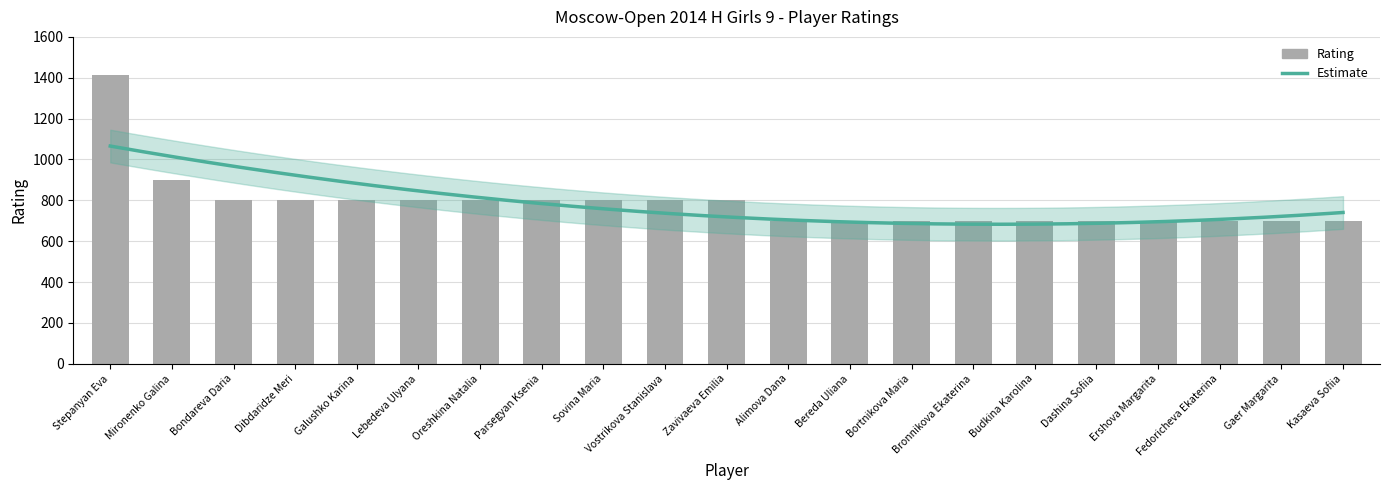

Reading right to left, transcribe all the data shown in this chart.

700	700	700	700	700	700	700	700	700	700	800	800	800	800	800	800	800	800	800	900	1412